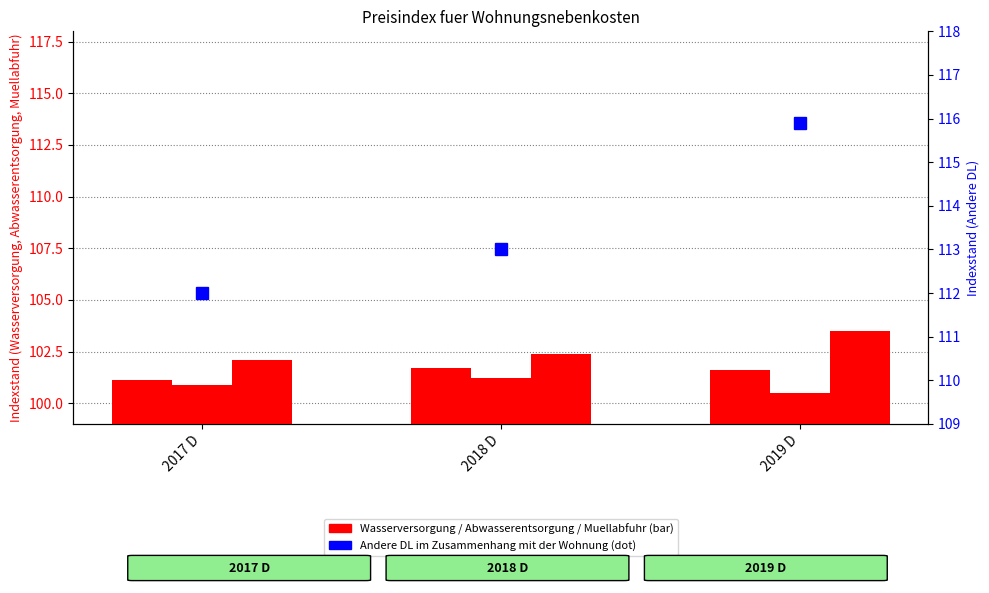

What is the difference between the highest and lowest values at 2017 D?

11.1